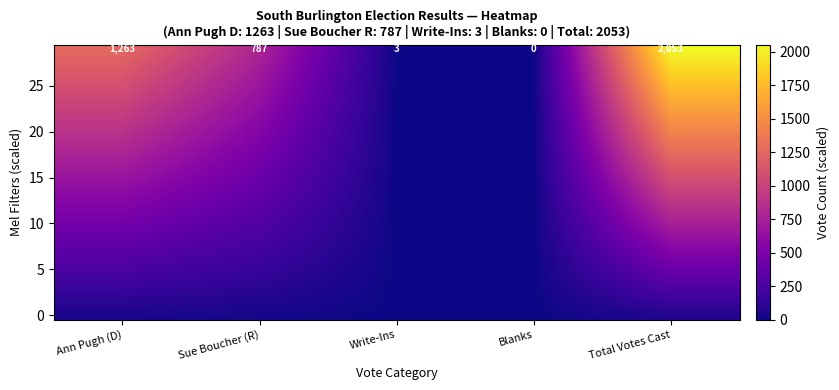

At which category does the chart reach its minimum across all series?

Blanks